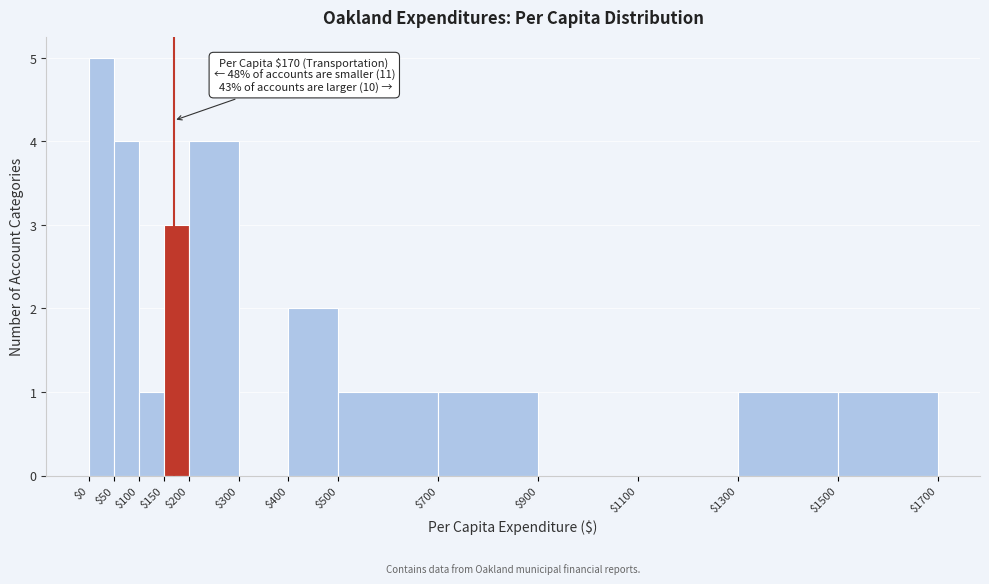

Over which range of the x-axis is the bar tallest?

$0 to $50